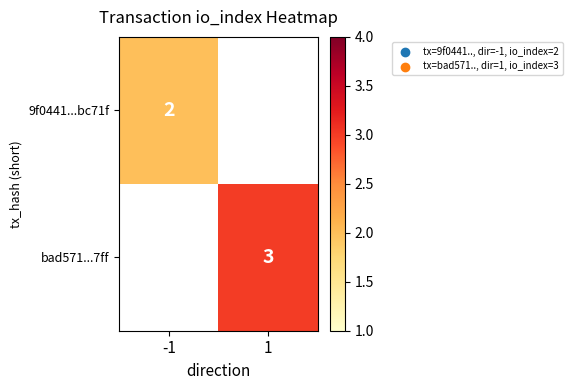

Is it true that 9f0441...bc71f equals 2 at -1?

True